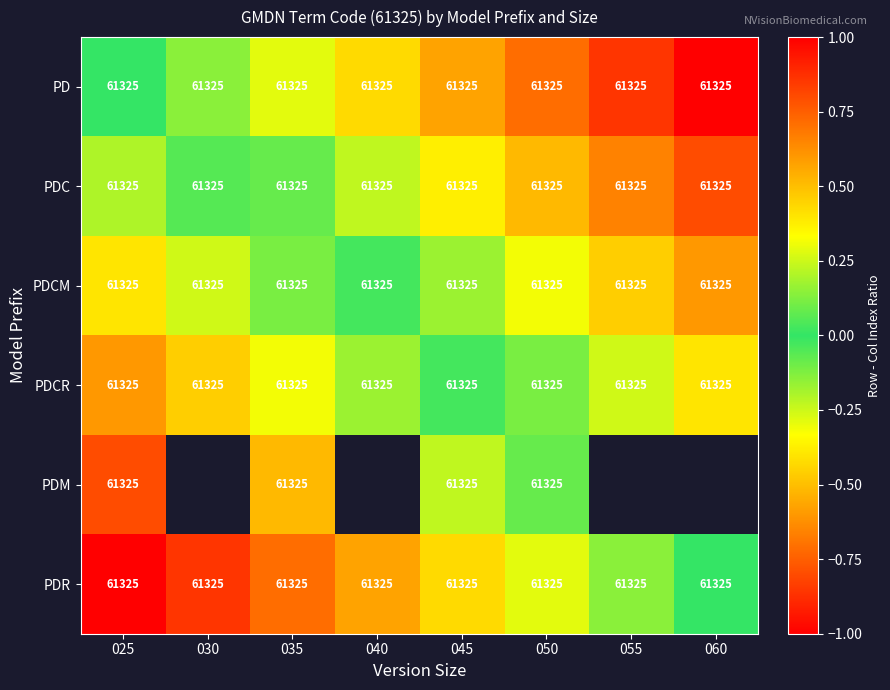

What is the average value of the PDCM series?

61325